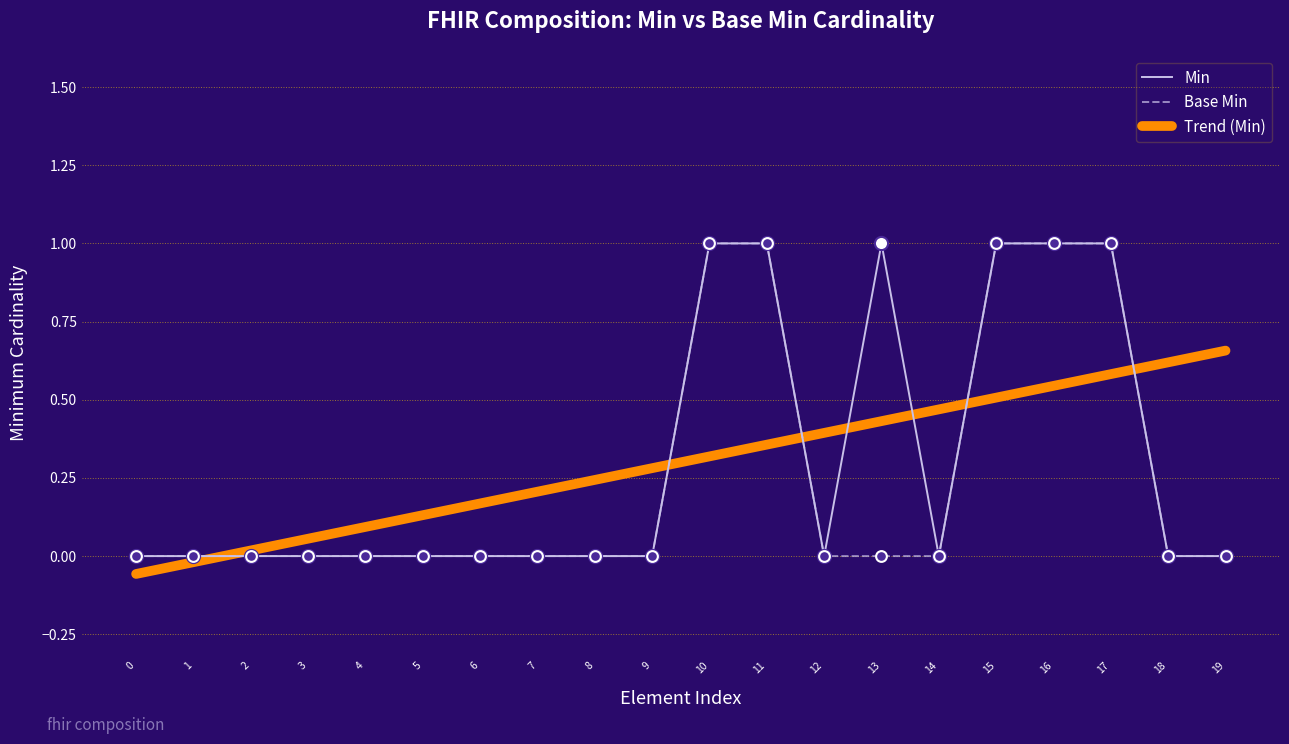

Which series contains the highest Y value?

Min